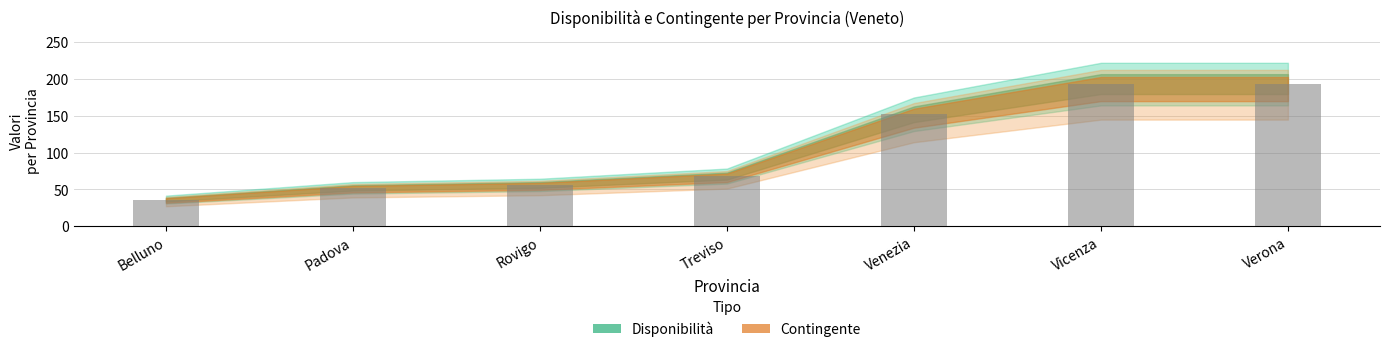

What is the change in value from Rovigo to Venezia?

+96